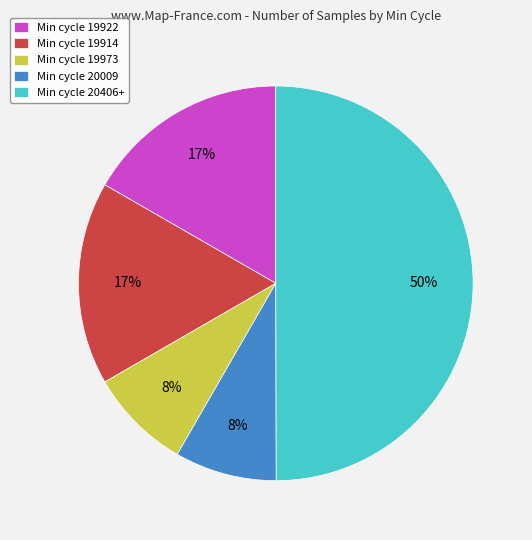

Which has a higher value, Min cycle 19973 or Min cycle 19914?

Min cycle 19914